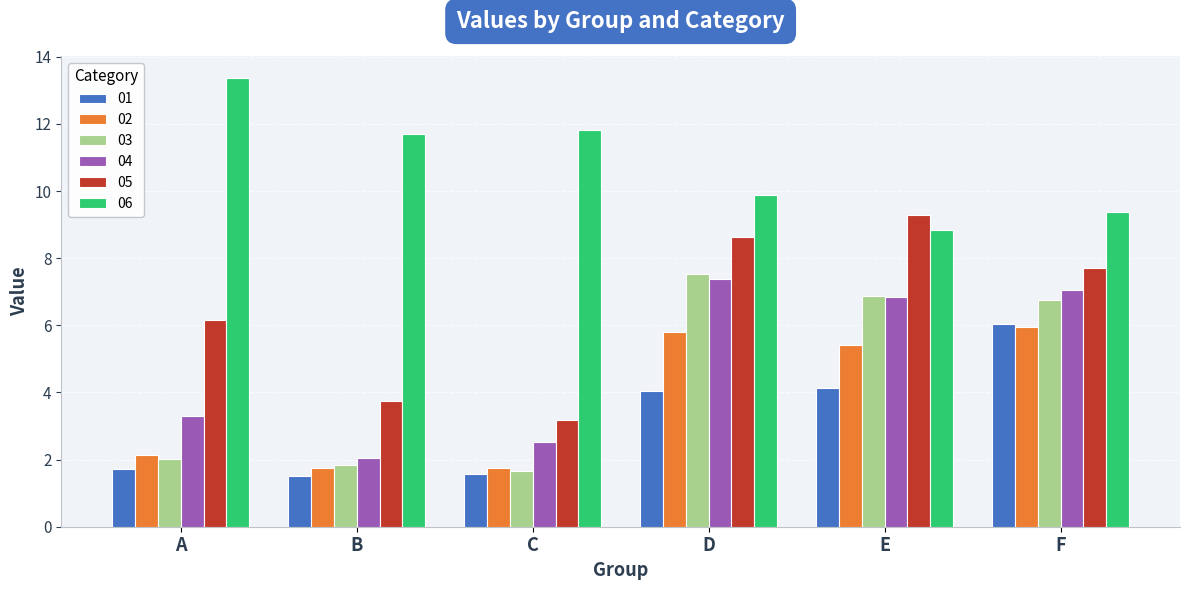

What is the value of the 02 bar at the 6th from the left?

5.9